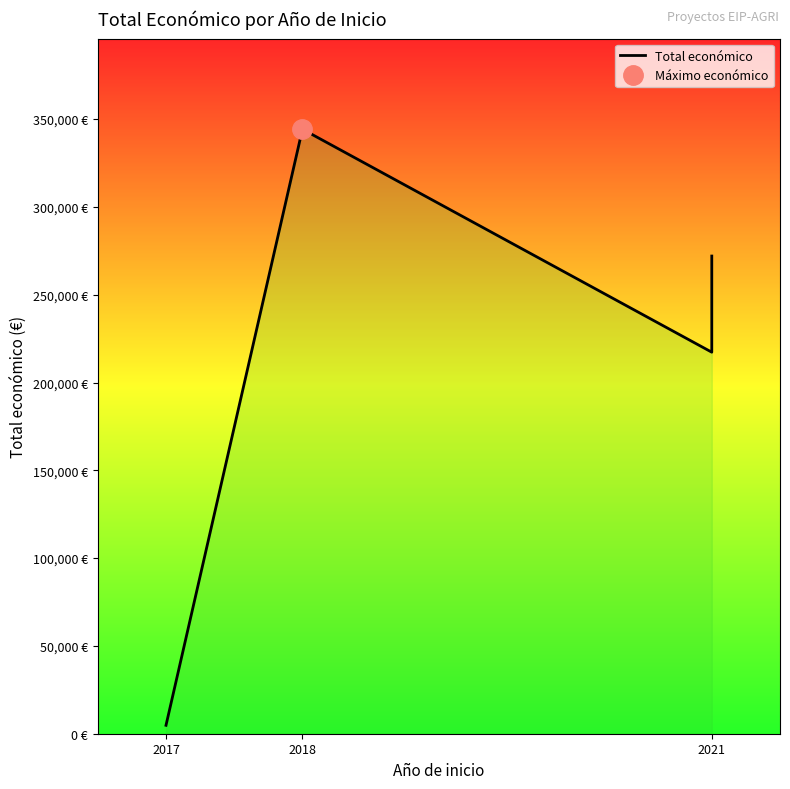

What value does the data have at 2018, to the nearest 50?

344250